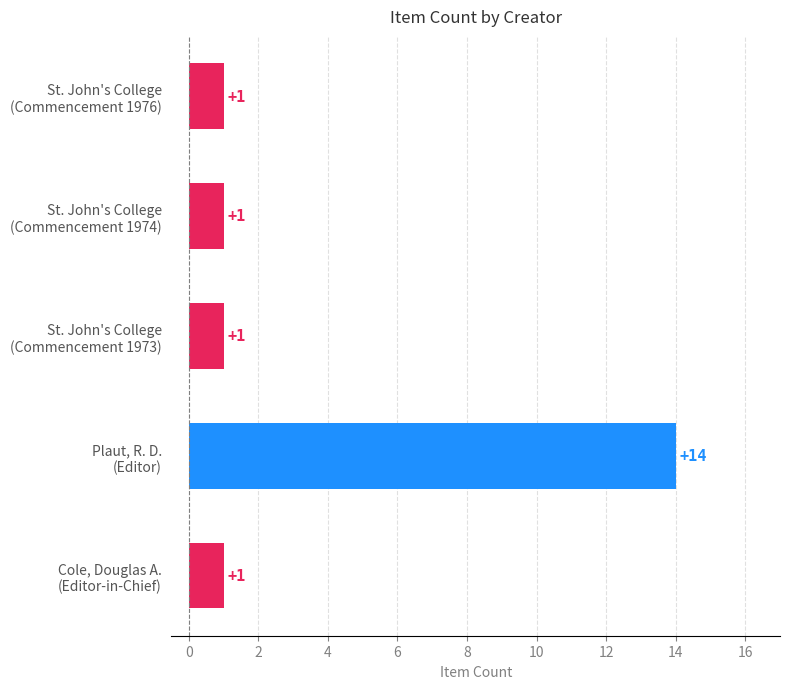

What is the greatest value displayed?

14